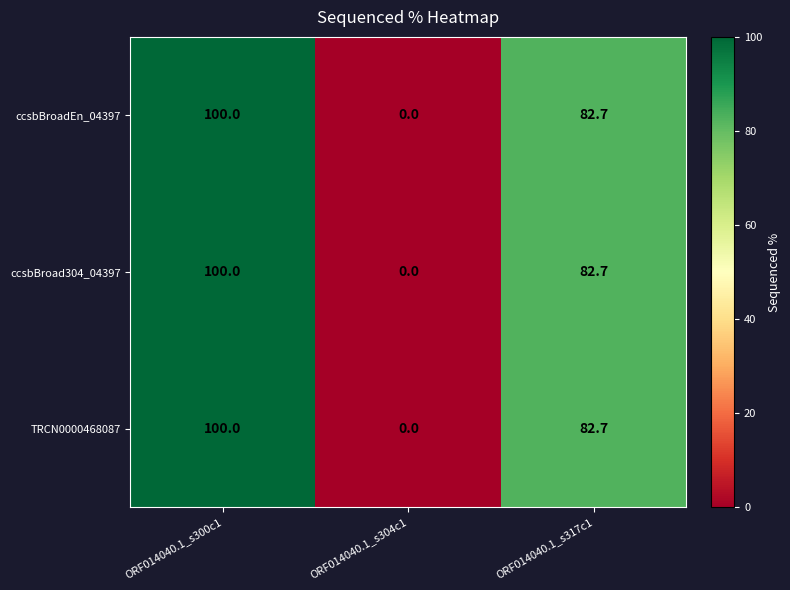

True or false: ccsbBroadEn_04397 has a value of 166.9 at ORF014040.1_s300c1.

False